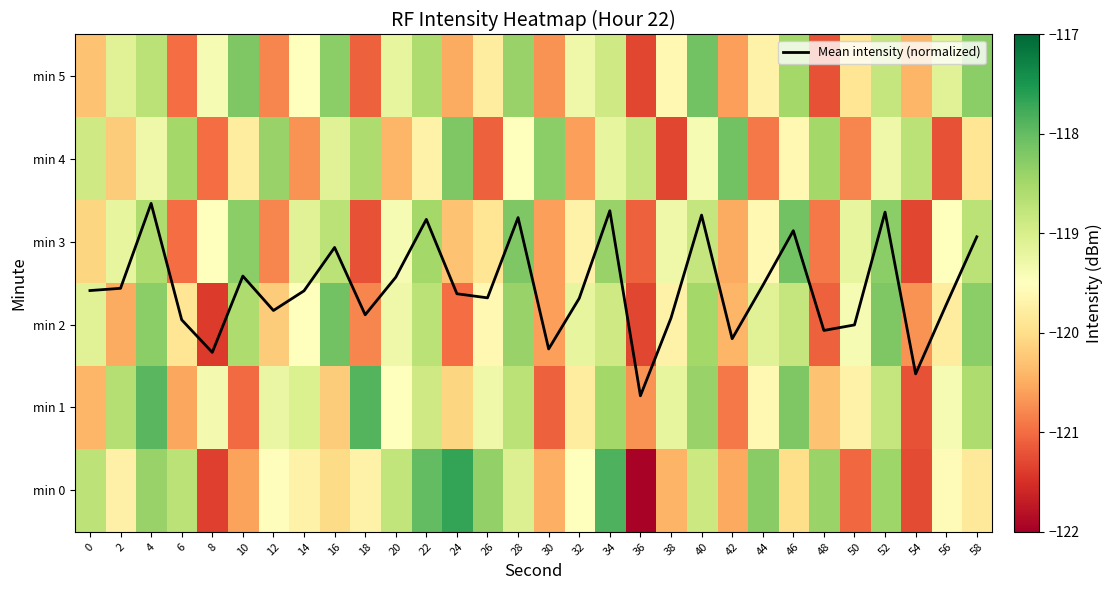

At which category is the sum across all series the highest?

4